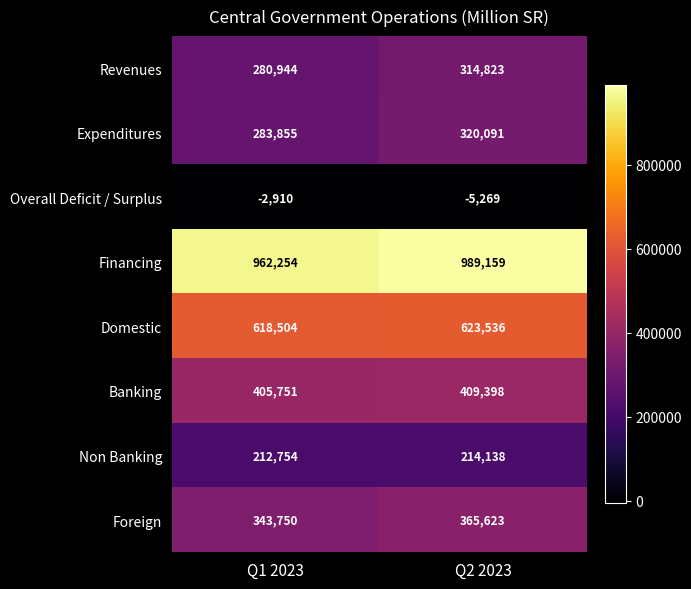

How many series are shown in this chart?

8